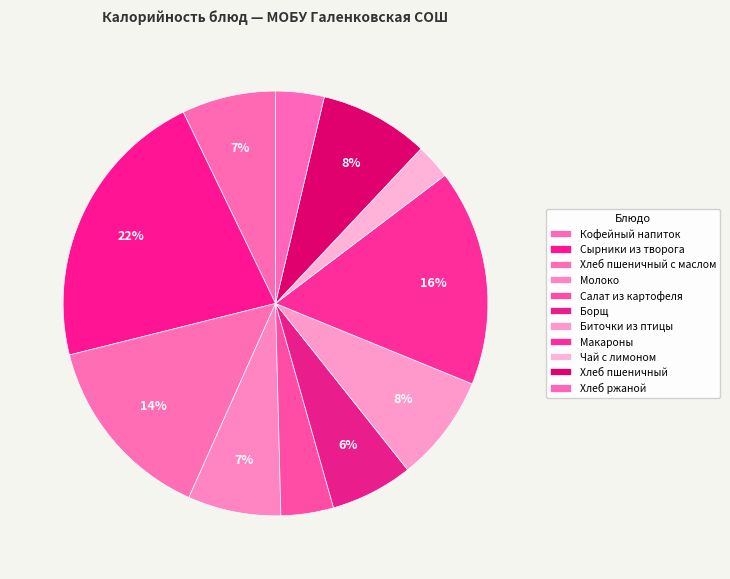

Do Макароны and Кофейный напиток together represent more than half of the pie?

No